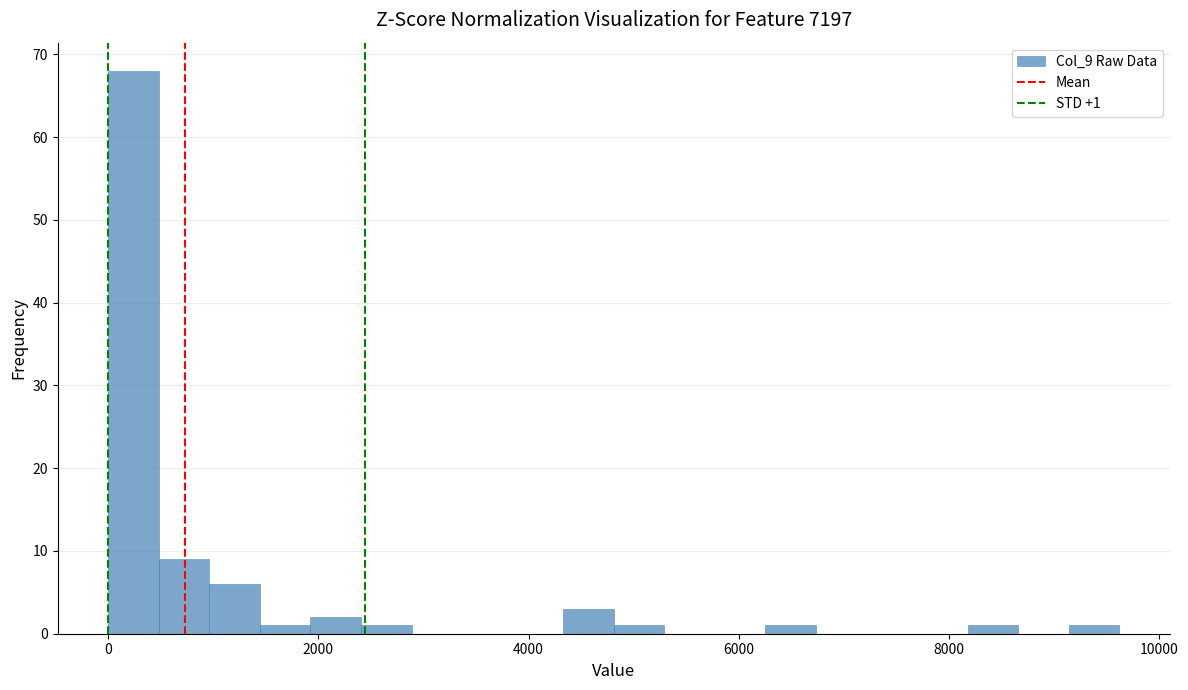

Read against the x-axis, roughly where is the centre of the tallest bar?

200